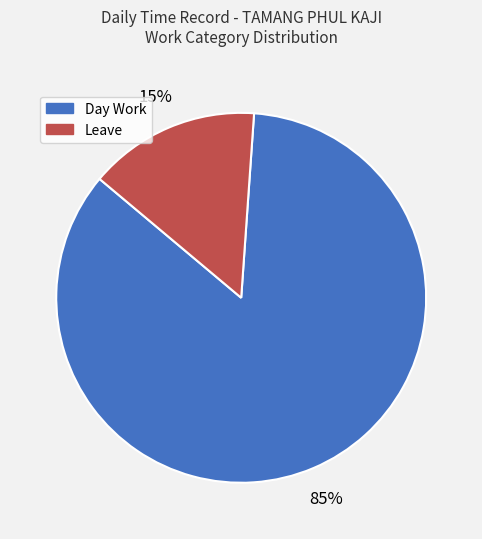

Is the sum of Day Work and Leave greater than half?

Yes